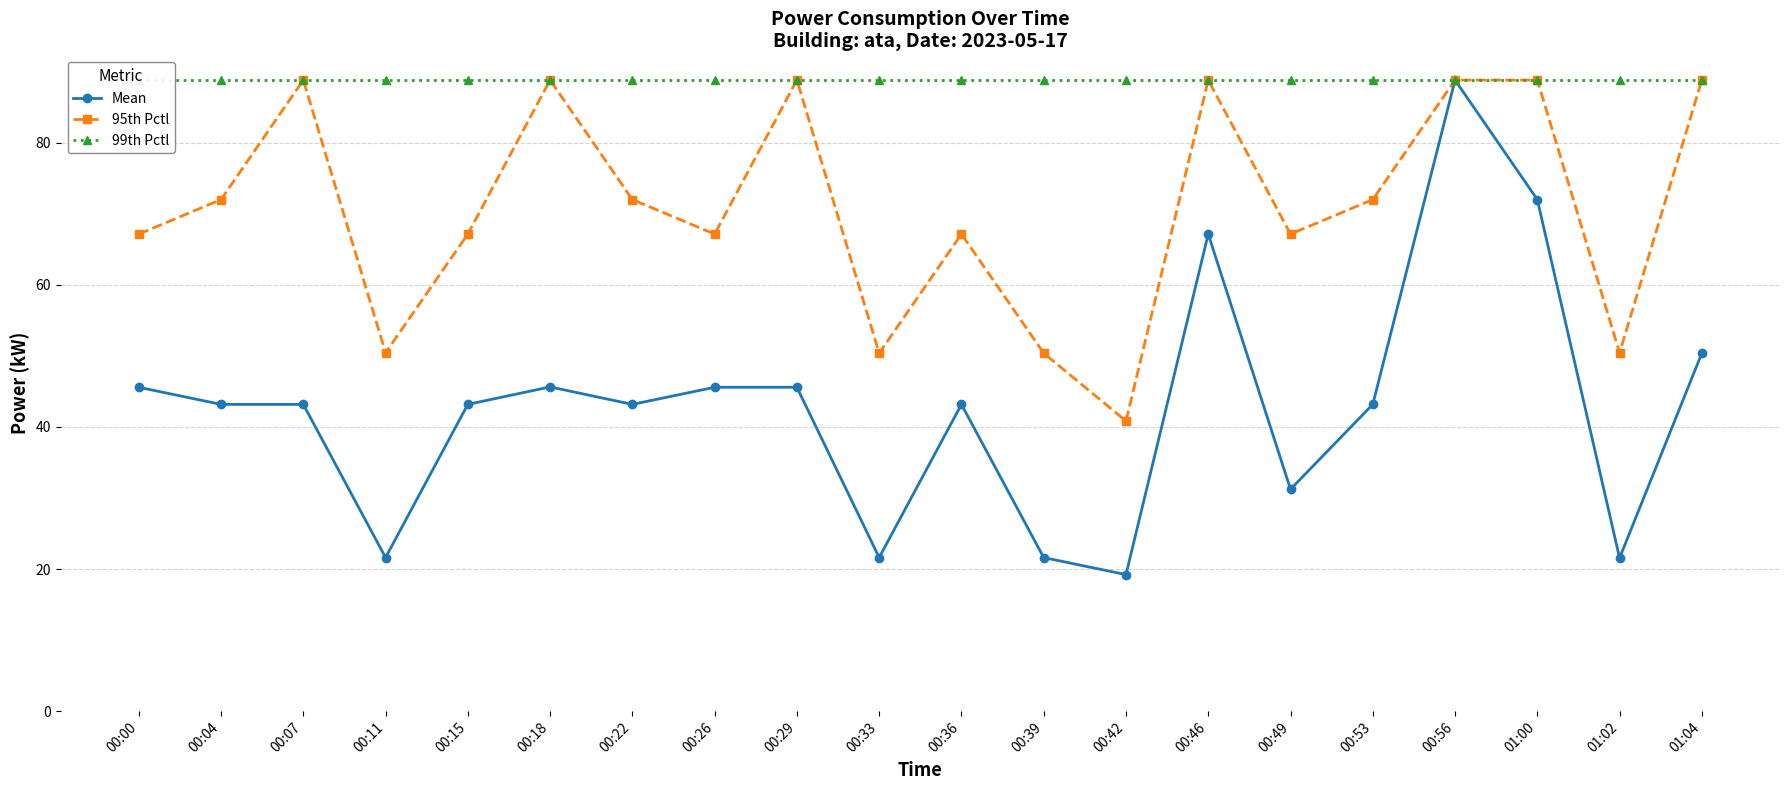

What is the value of the Mean point at the 7th from the left?

43.2